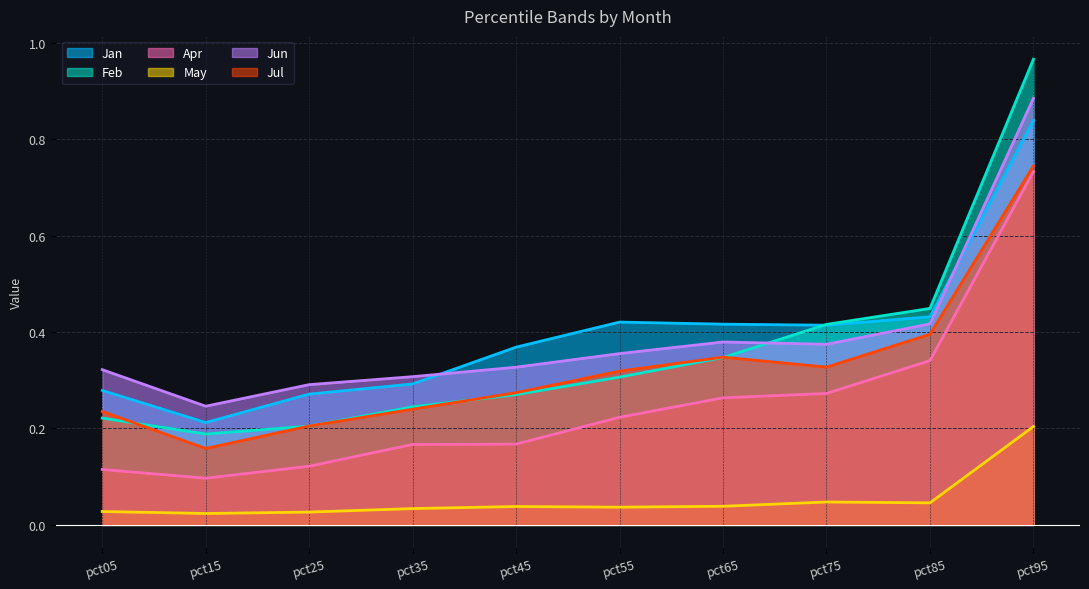

At which category does Jan reach its first local peak?

pct55